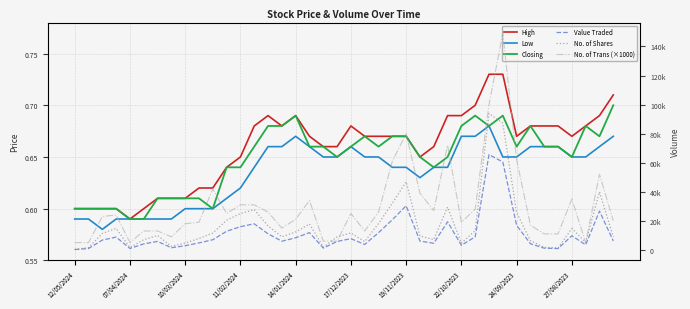

What is the value of the Value Traded point at the 13th from the left?

15967.0